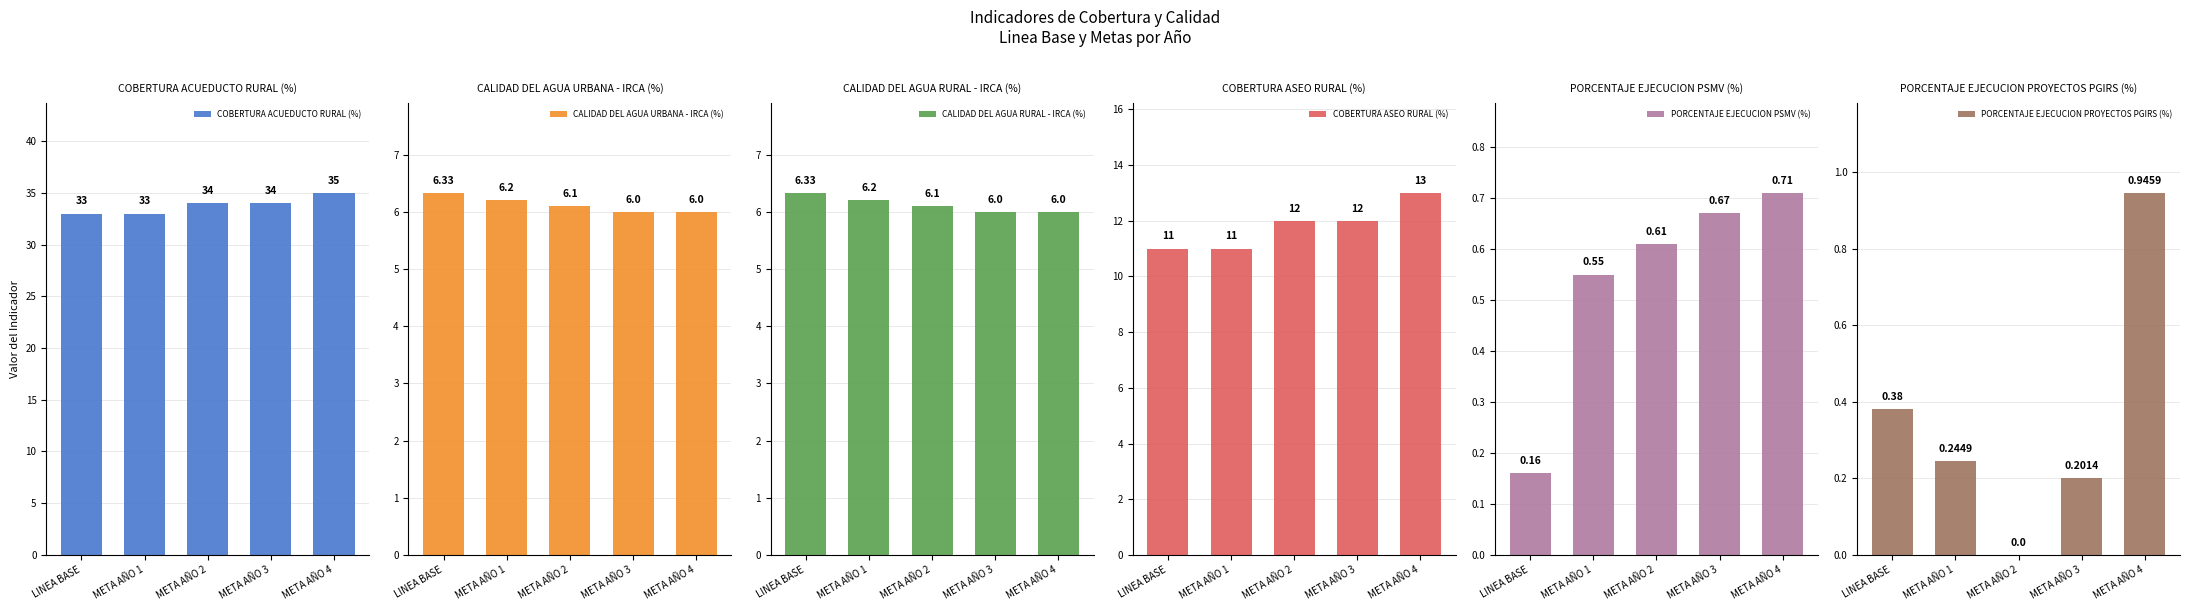

What is the difference between the second highest and second lowest values in the PORCENTAJE EJECUCION PSMV (%) series?

0.1